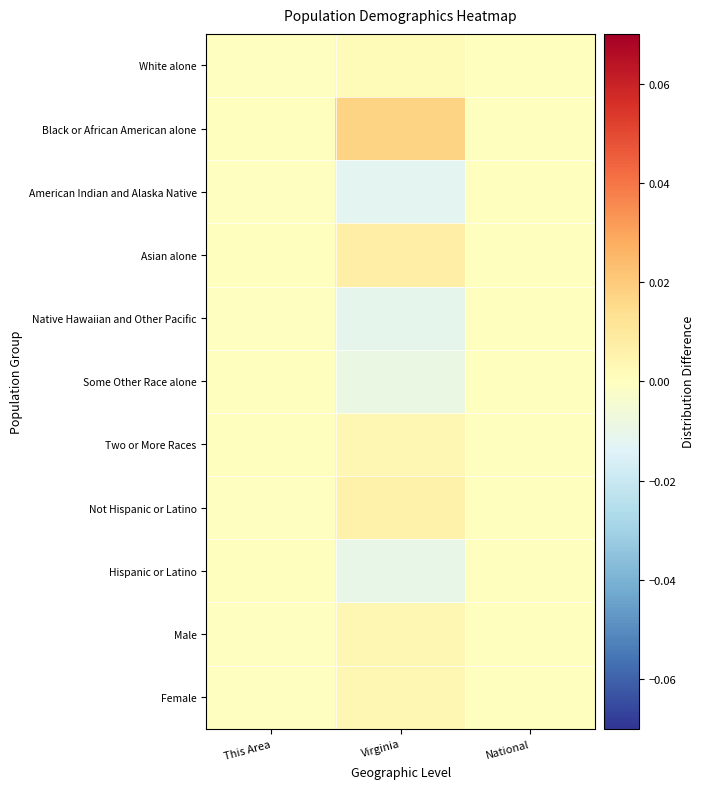

Reading right to left, list all the values displayed in this chart.

White alone: National=0.0	Virginia=0.0	This Area=-0.0
Black or African American alone: National=0.0	Virginia=0.0	This Area=0.0
American Indian and Alaska Native: National=0.0	Virginia=-0.0	This Area=-0.0
Asian alone: National=0.0	Virginia=0.0	This Area=0.0
Native Hawaiian and Other Pacific: National=0.0	Virginia=-0.0	This Area=-0.0
Some Other Race alone: National=0.0	Virginia=-0.0	This Area=0.0
Two or More Races: National=0.0	Virginia=0.0	This Area=0.0
Not Hispanic or Latino: National=0.0	Virginia=0.0	This Area=-0.0
Hispanic or Latino: National=0.0	Virginia=-0.0	This Area=0.0
Male: National=0.0	Virginia=0.0	This Area=-0.0
Female: National=0.0	Virginia=0.0	This Area=-0.0